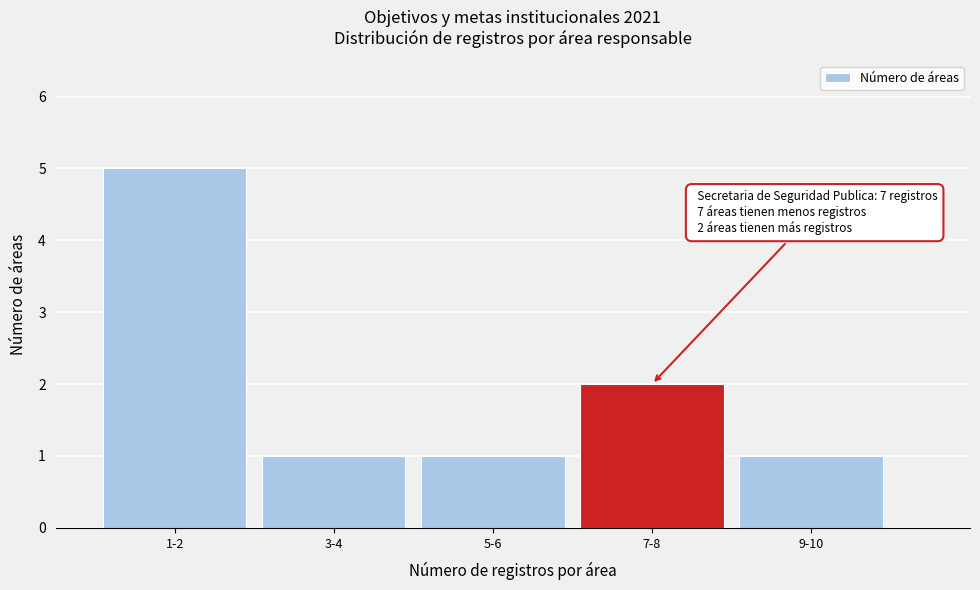

Reading left to right, extract all data points from this chart.

1-2=5	3-4=1	5-6=1	7-8=2	9-10=1